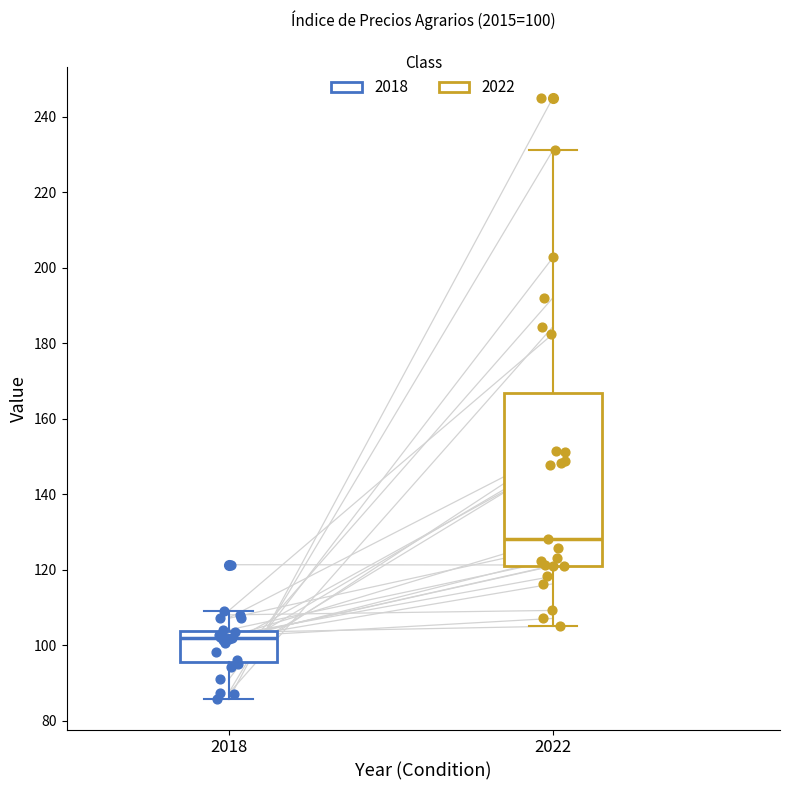

Which box has the lowest median line?

2018